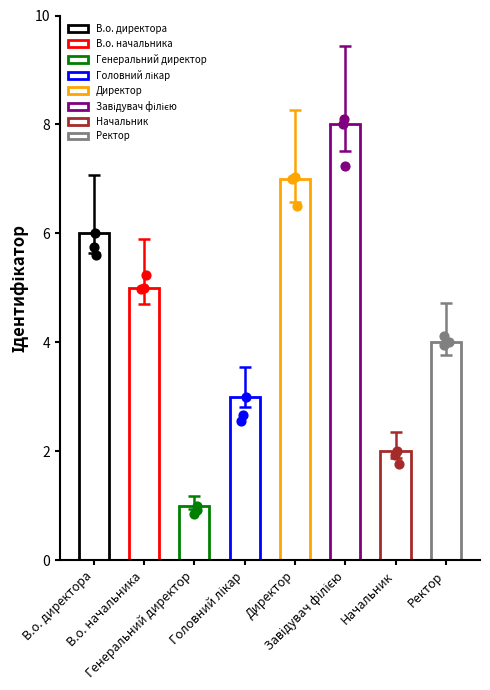

What is the change in value from Директор to Завідувач філією?

+1